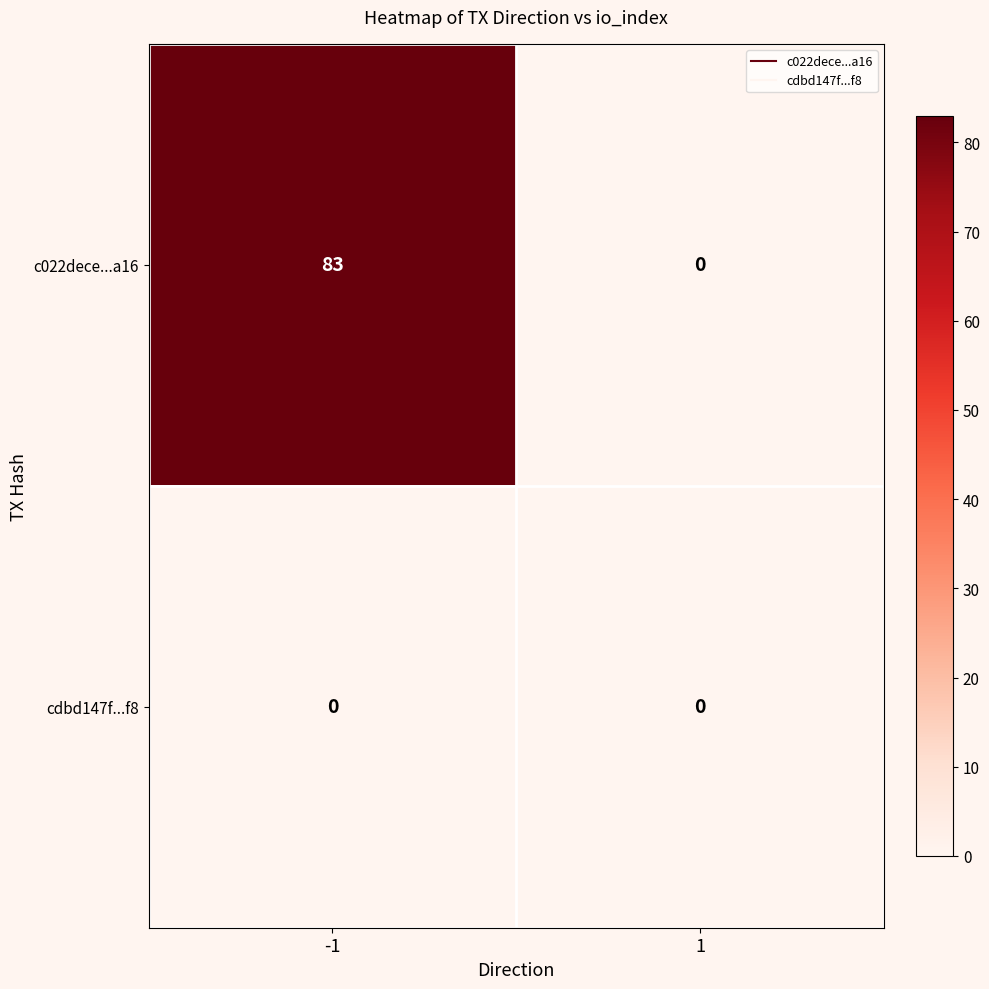

What is the maximum value shown in the chart?

83